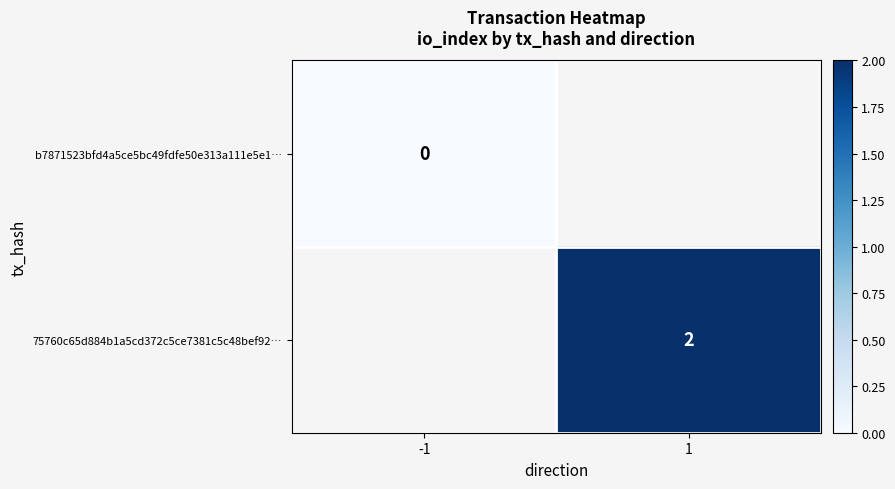

At which category does the chart reach its peak across all series?

1